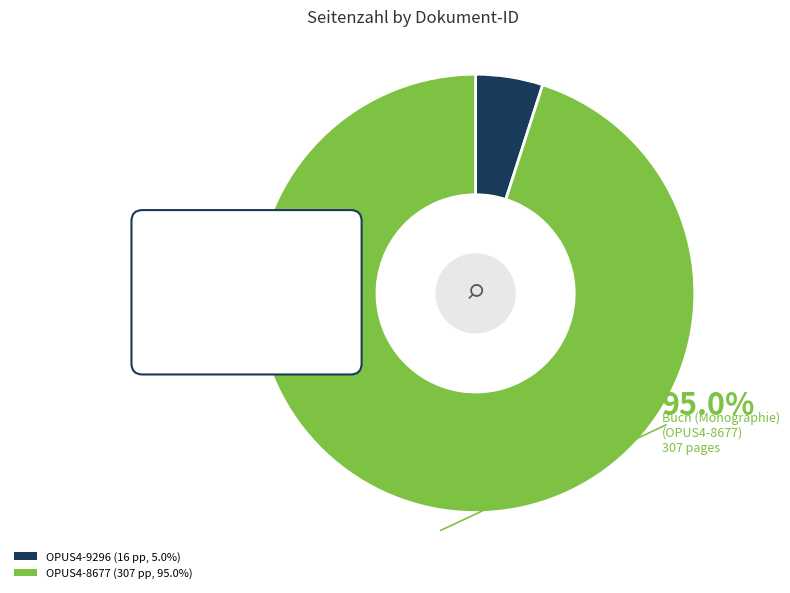

To the nearest percent, what is the difference between the OPUS4-8677 and OPUS4-9296 slice percentages?

90%